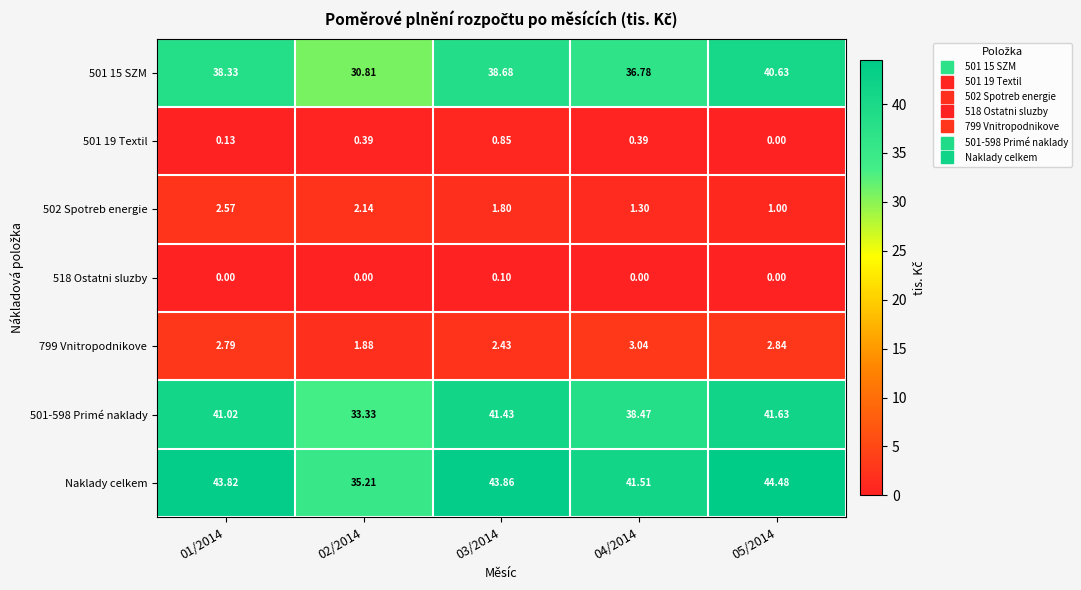

Which series has the largest total across all categories?

Naklady celkem